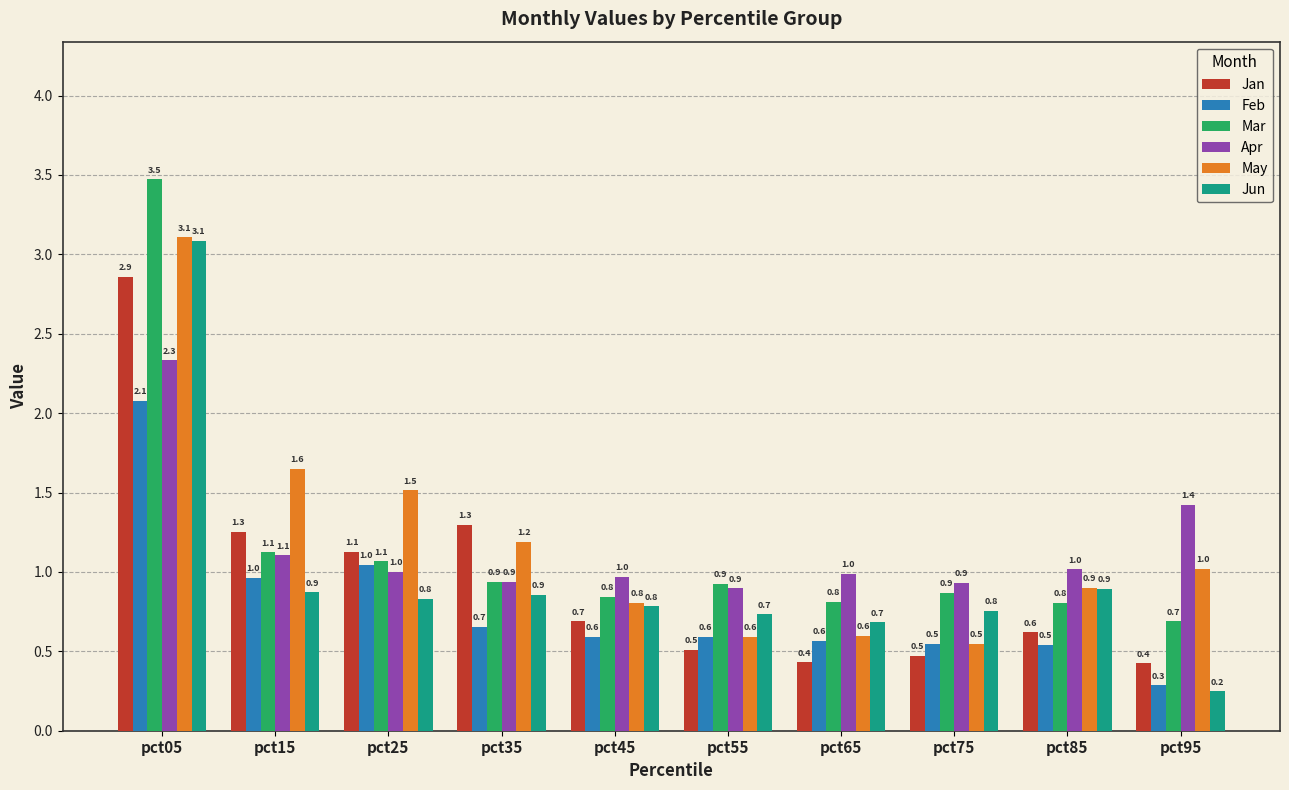

What is the value of the Feb bar at the 1st from the left?

2.1